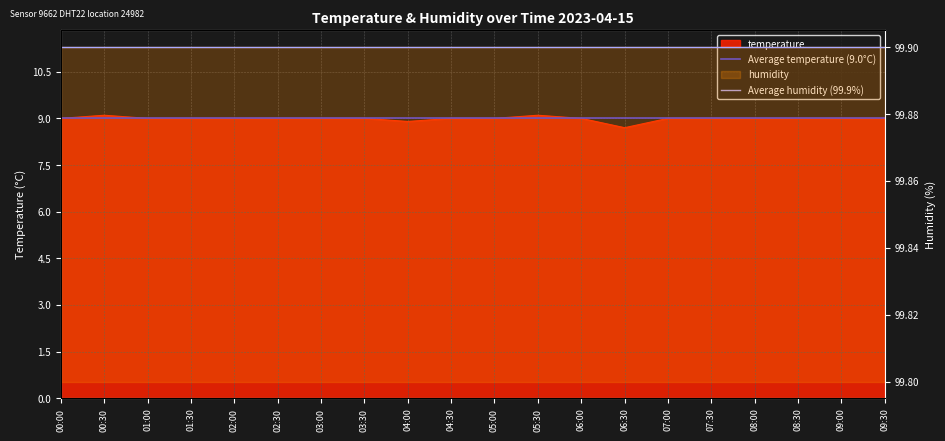

What value does the Average temperature (9.0°C) series have at 00:00?

9.0